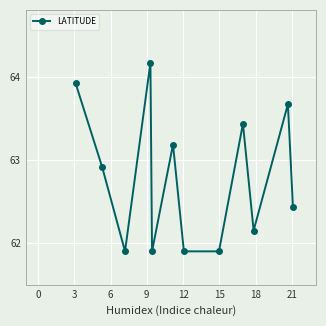

What is the difference between the maximum and minimum values?

2.3